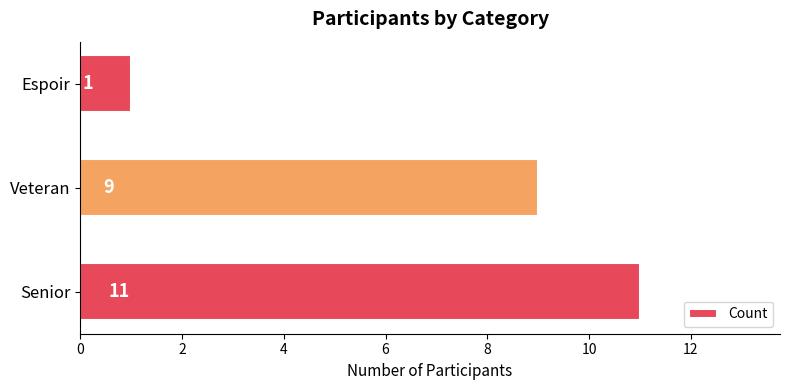

What is the smallest value displayed?

1